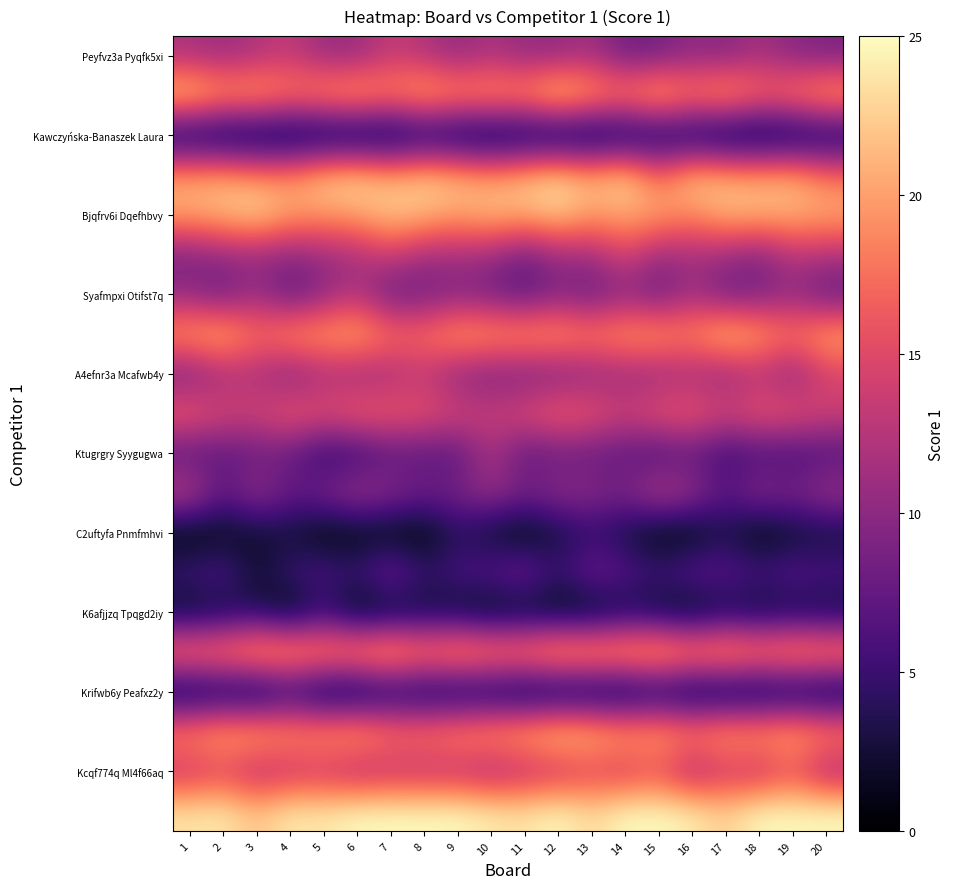

At how many categories does at least one series exceed 14?

20